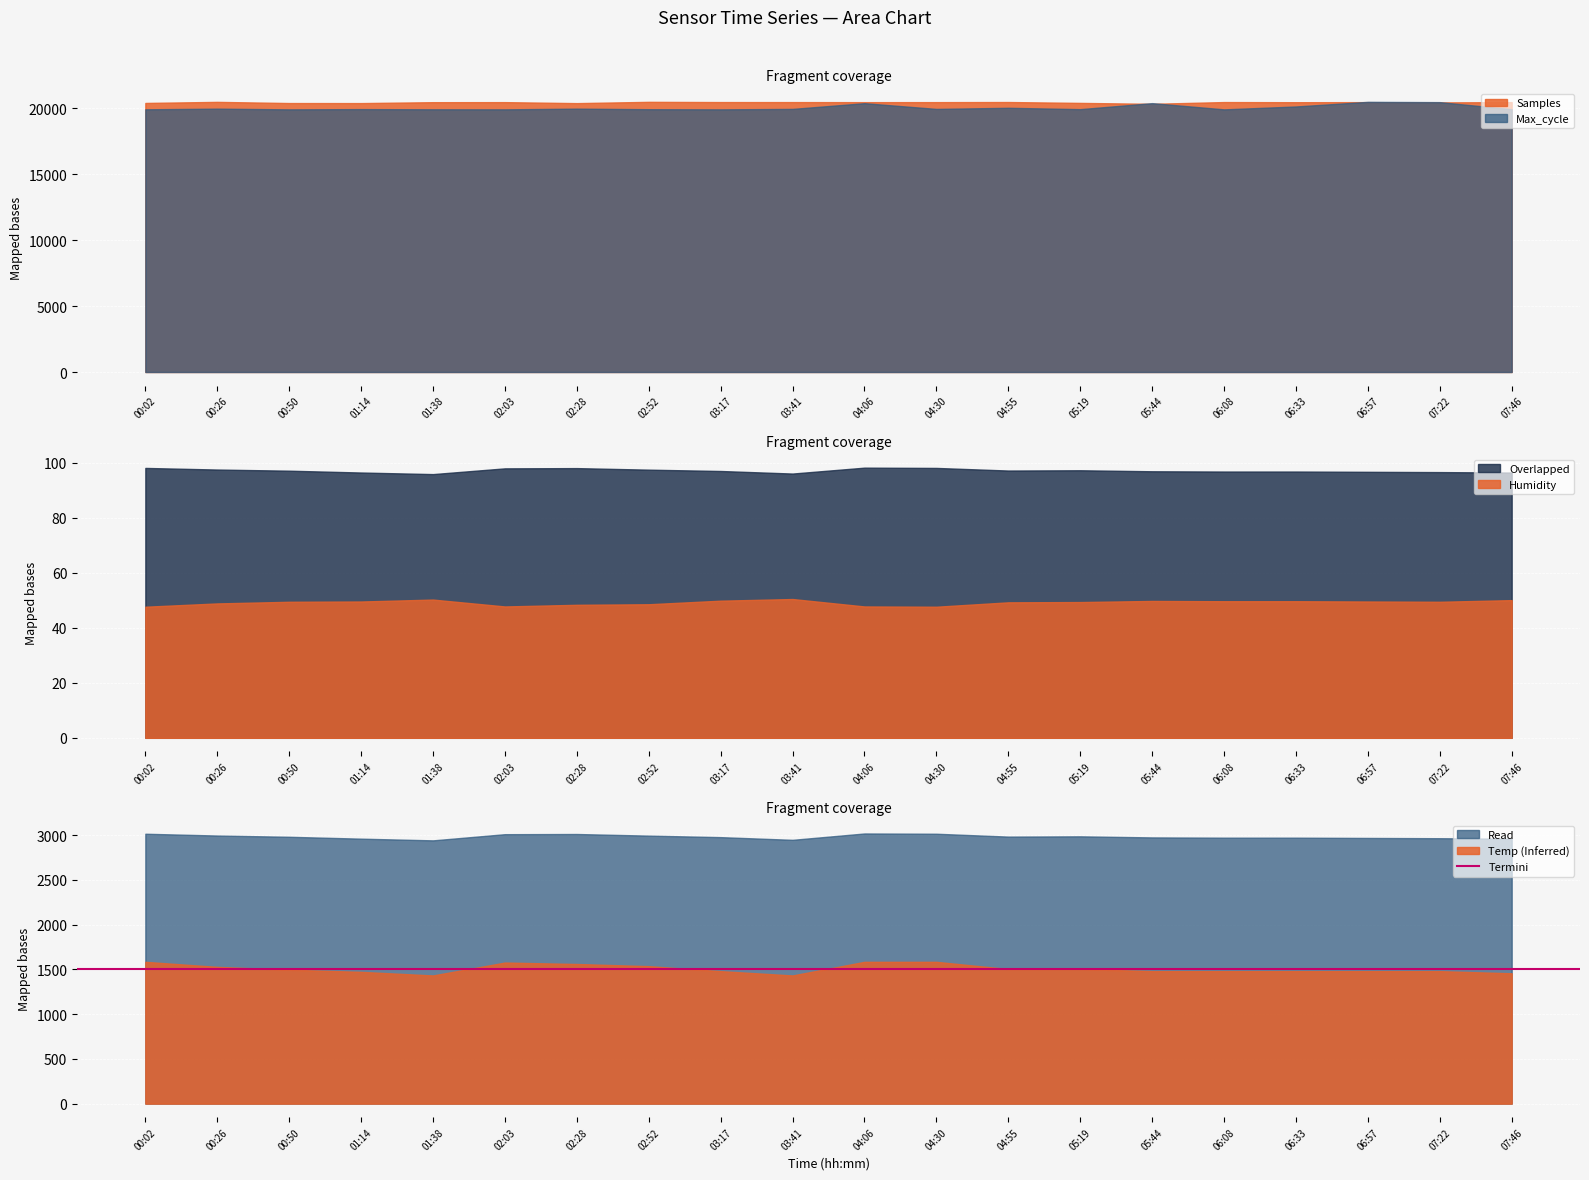

Is the value of Samples at 01:14 greater than the value of Max_cycle at 02:03?

Yes